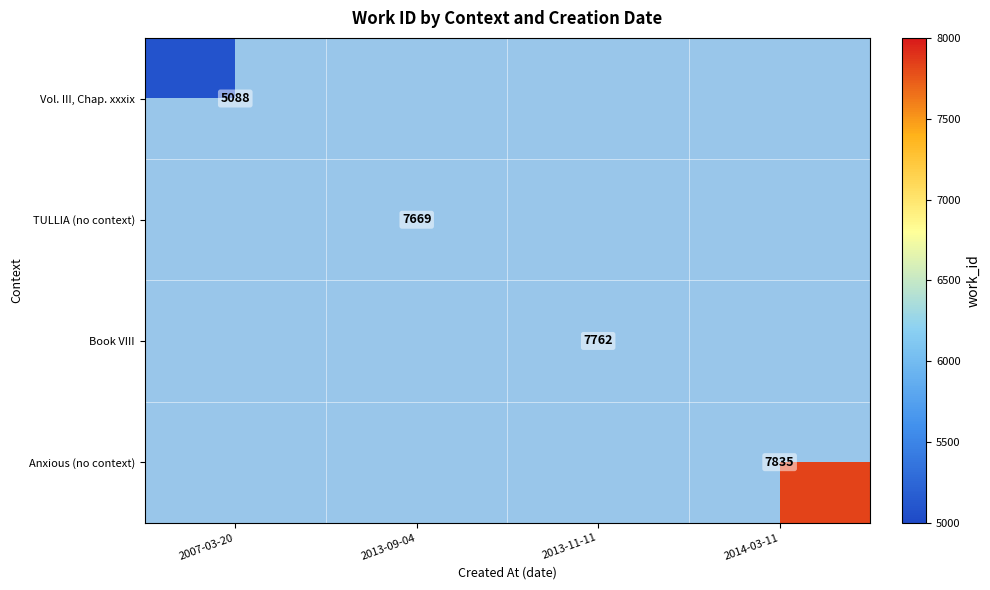

True or false: Vol. III, Chap. xxxix has a value of 5088 at 2007-03-20.

True